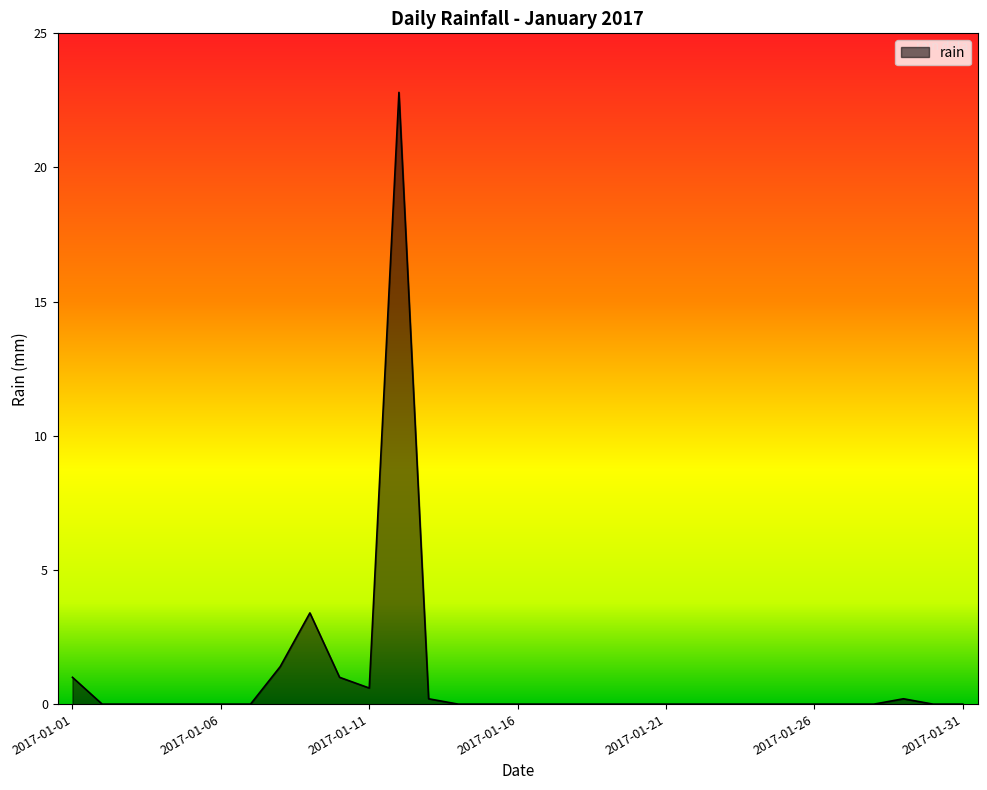

What is the greatest value displayed?

22.8